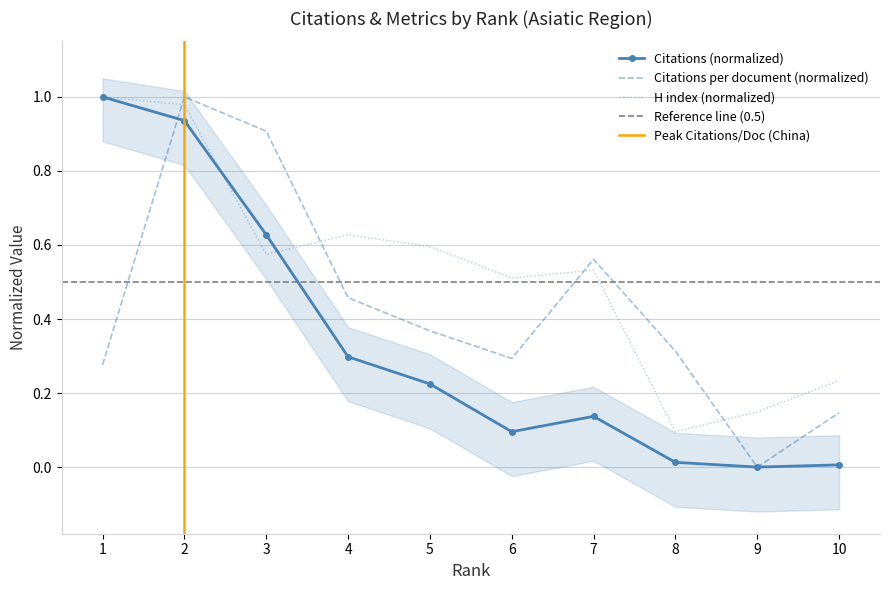

Which series has the largest total across all categories?

H index